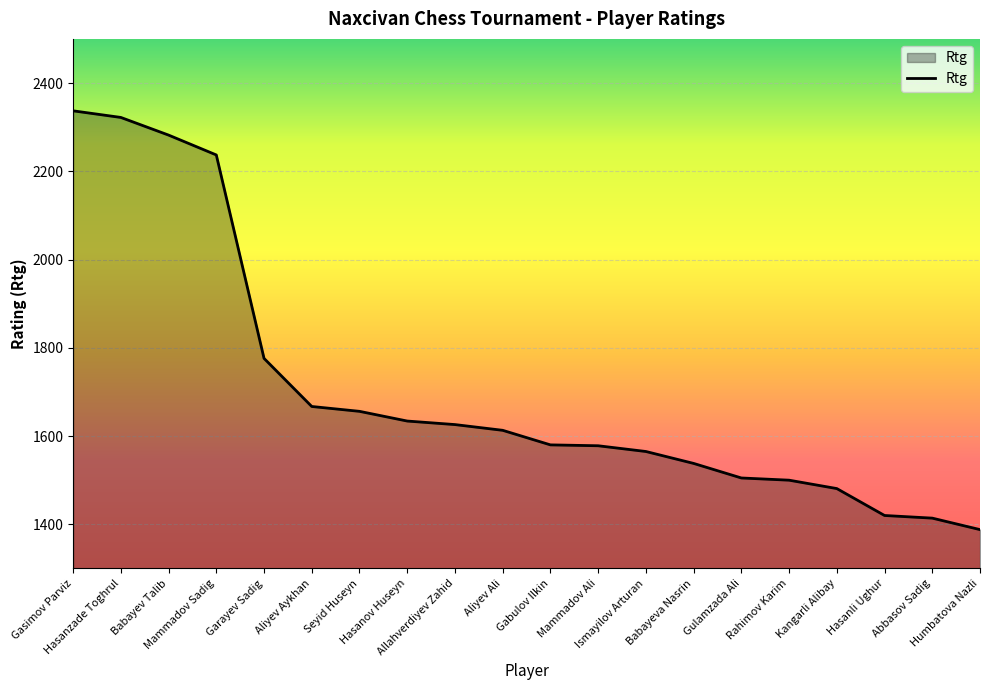

Does the chart have visible grid lines?

Yes